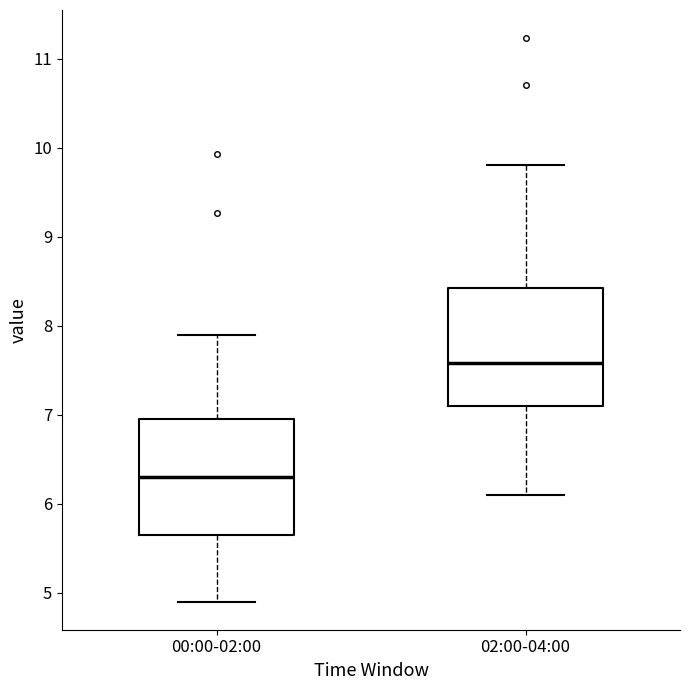

Reading left to right, read every box against the y-axis: the position of its median line, the range the box covers, and the ends of its whiskers. The values are not printed on the chart, so give them approximately, as read against the axis.

00:00-02:00: median 6.3, box 5.7 to 6.9, whiskers 4.9 to 7.9
02:00-04:00: median 7.6, box 7.1 to 8.4, whiskers 6.1 to 9.8